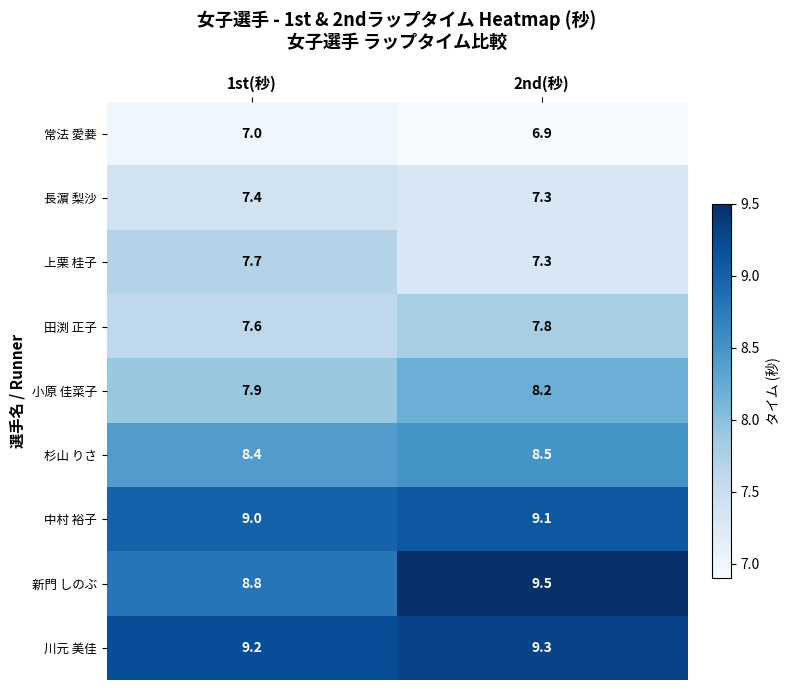

At which label is 田渕 正子 closest to 7?

1st(秒)